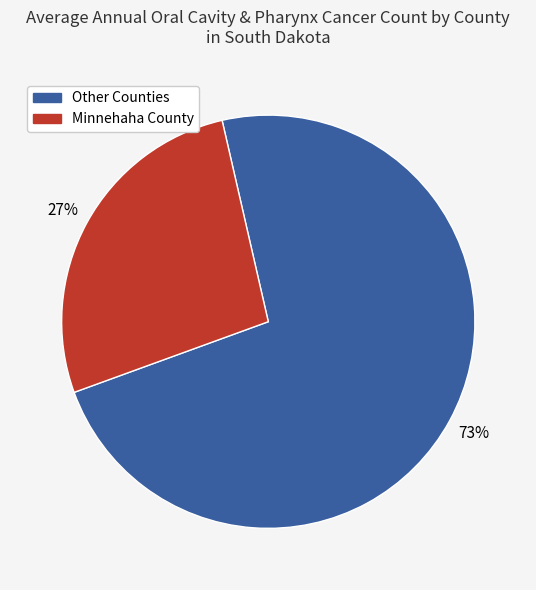

Is there a majority slice in this chart?

Yes